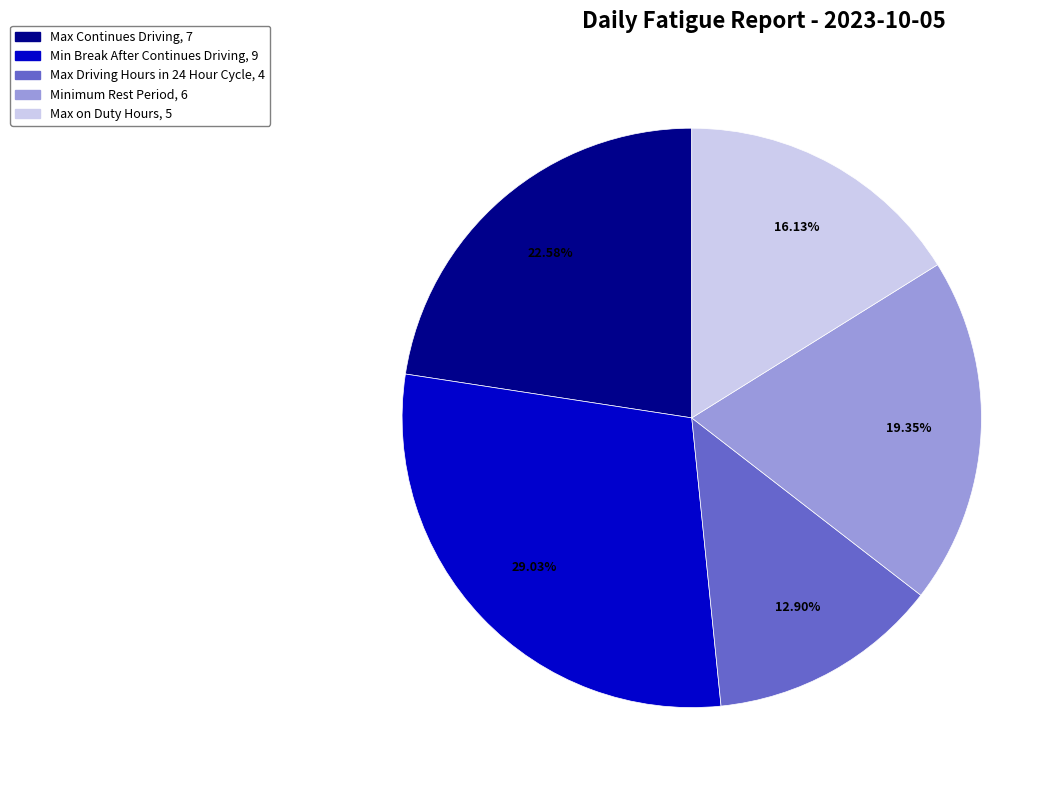

What percentage do Max Continues Driving and Max on Duty Hours together represent?

38.7%